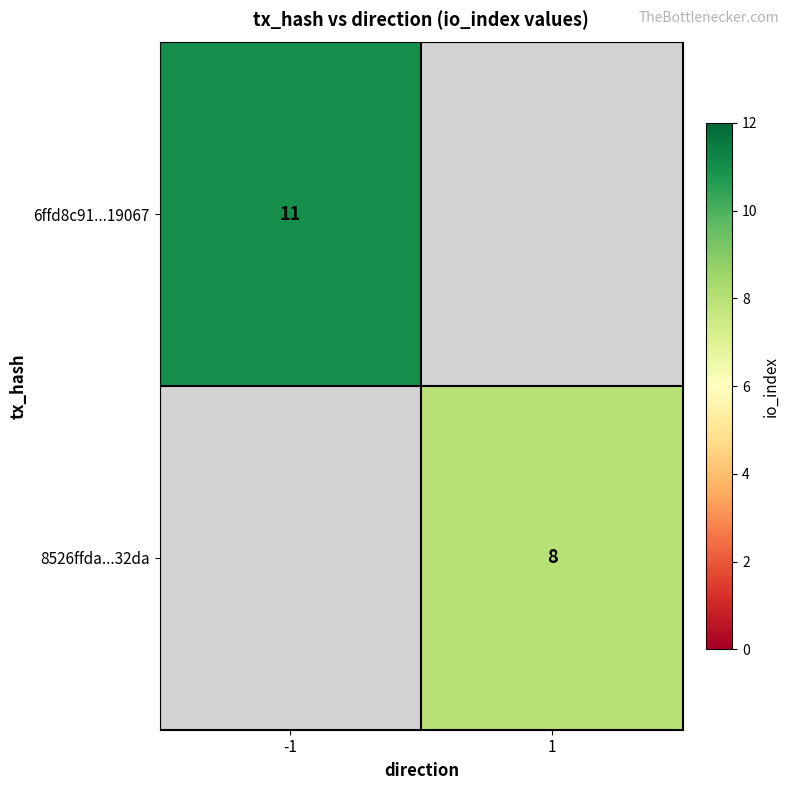

True or false: 8526ffda...32da has a value of 6 at 1.

False